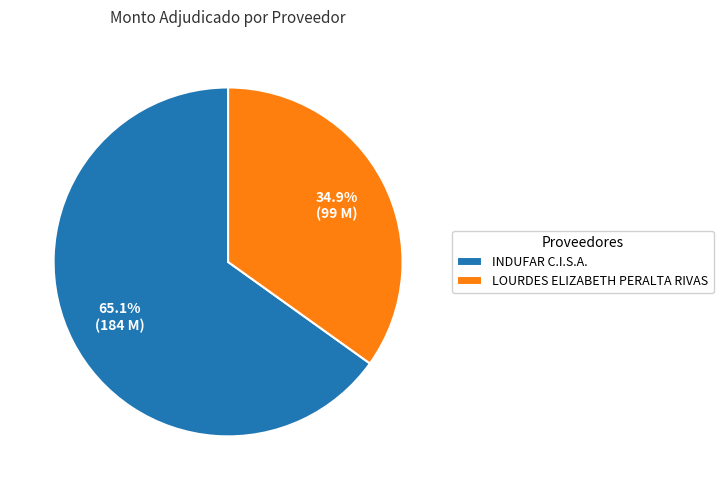

Between INDUFAR C.I.S.A. and LOURDES ELIZABETH PERALTA RIVAS, which is larger?

INDUFAR C.I.S.A.